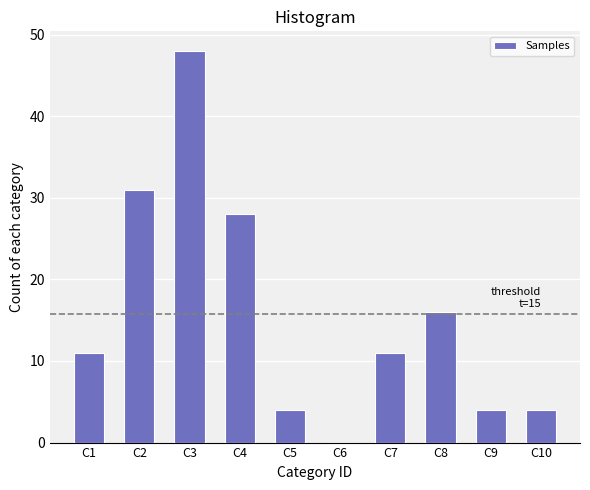

Reading left to right, transcribe all the data shown in this chart.

C1=11	C2=31	C3=48	C4=28	C5=4	C6=0	C7=11	C8=16	C9=4	C10=4